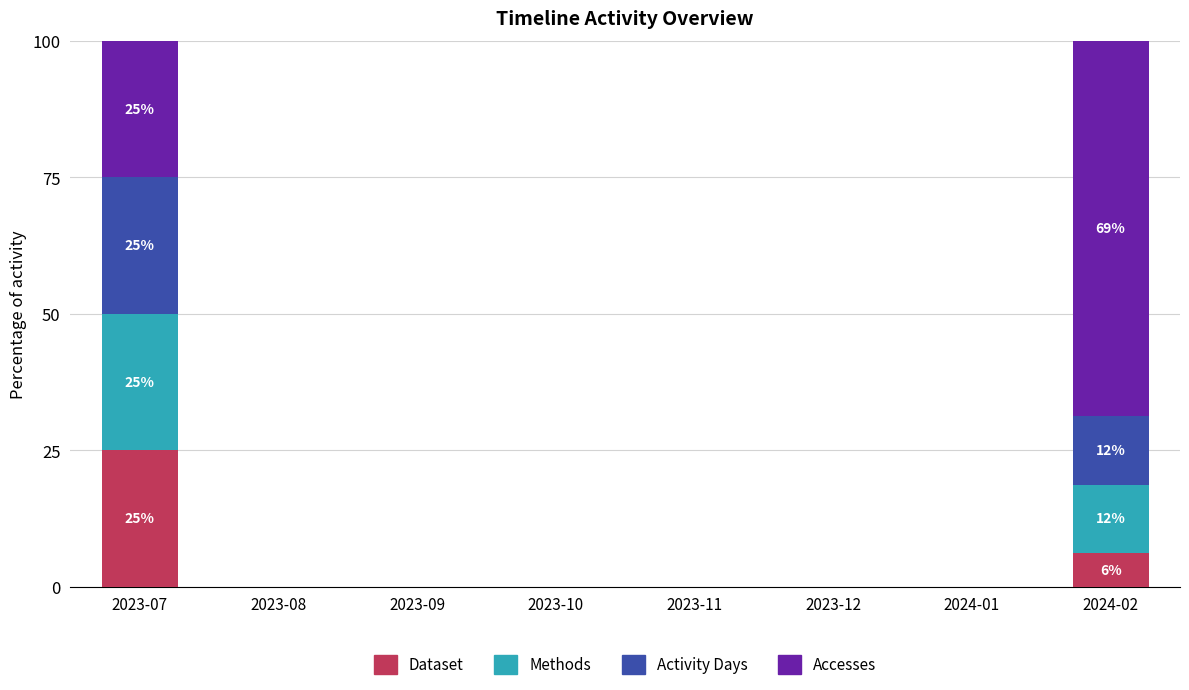

The value of Dataset at 2023-11 is -12.1. True or false?

False